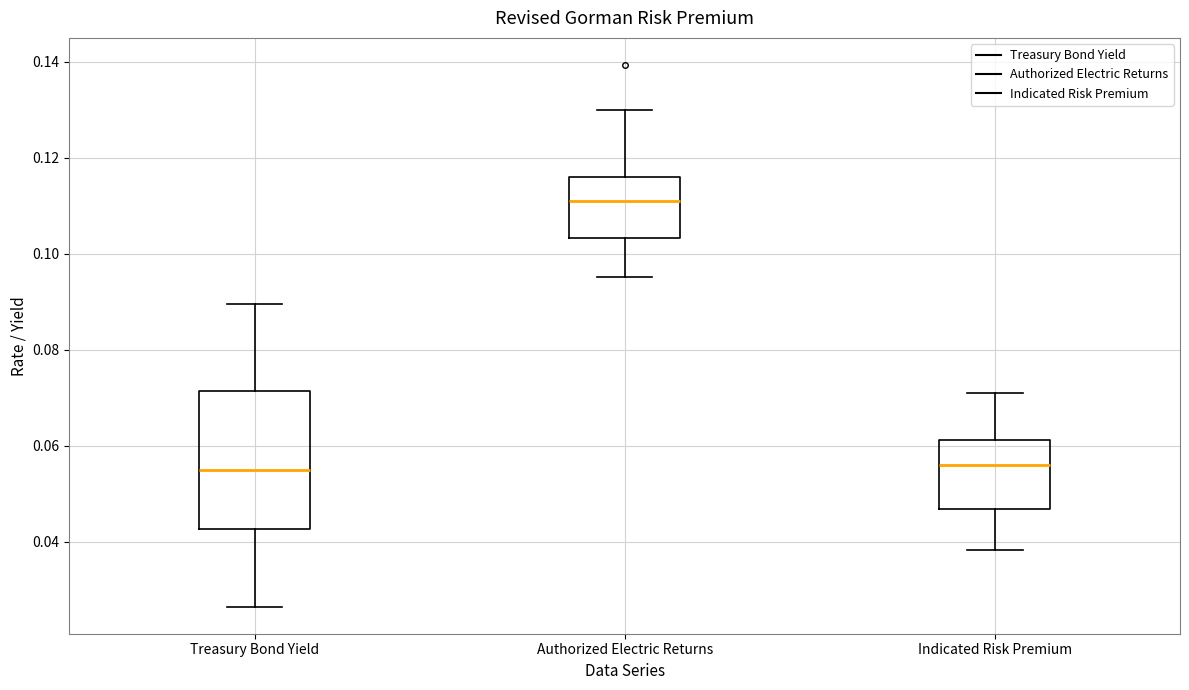

Reading left to right, transcribe this box plot: for each box, give where its median line is, the range the box spans, and where its two whiskers end, as read against the y-axis. The values are not printed on the chart, so give them approximately, as read against the axis.

Treasury Bond Yield: median 0.054, box 0.042 to 0.072, whiskers 0.026 to 0.090
Authorized Electric Returns: median 0.110, box 0.104 to 0.116, whiskers 0.096 to 0.130
Indicated Risk Premium: median 0.056, box 0.046 to 0.062, whiskers 0.038 to 0.070